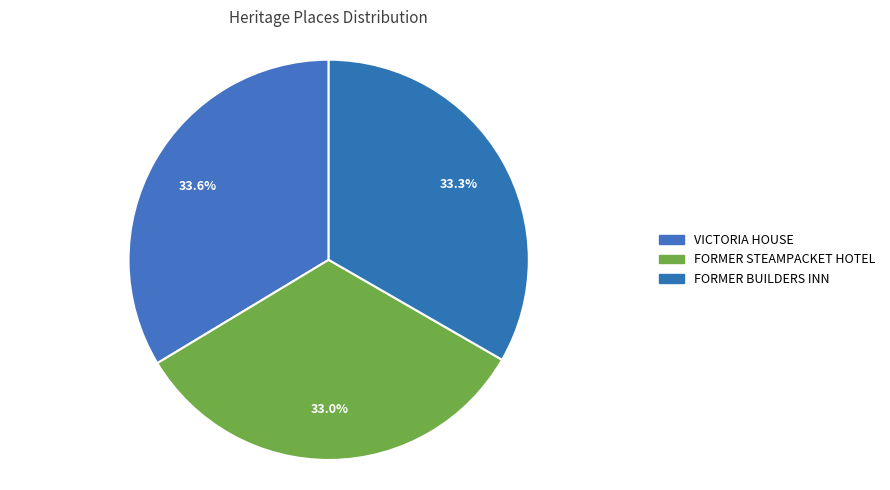

The FORMER STEAMPACKET HOTEL slice represents 22% of the pie. True or false?

False